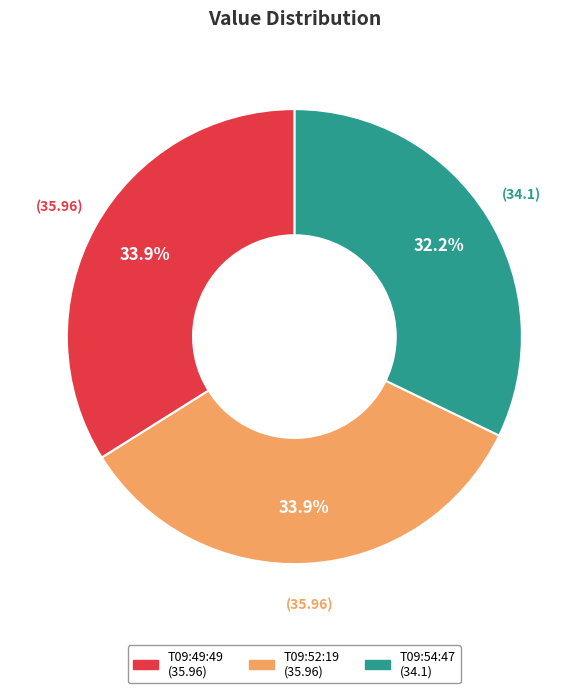

Is there any slice that represents more than half of the pie?

No